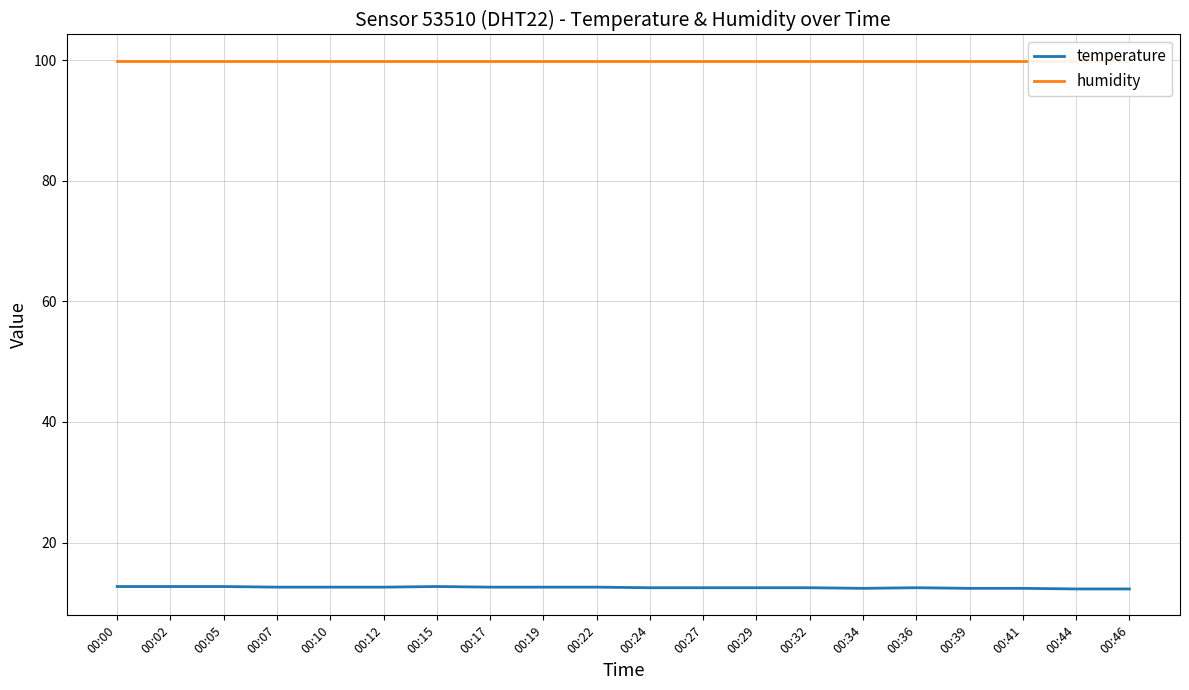

True or false: humidity and temperature intersect in this chart.

False